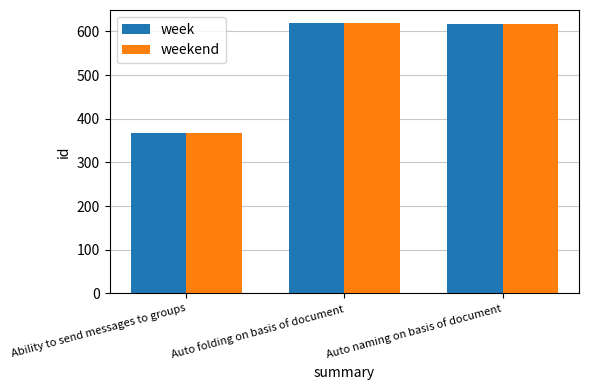

What is the total value across all series at Ability to send messages to groups?

734